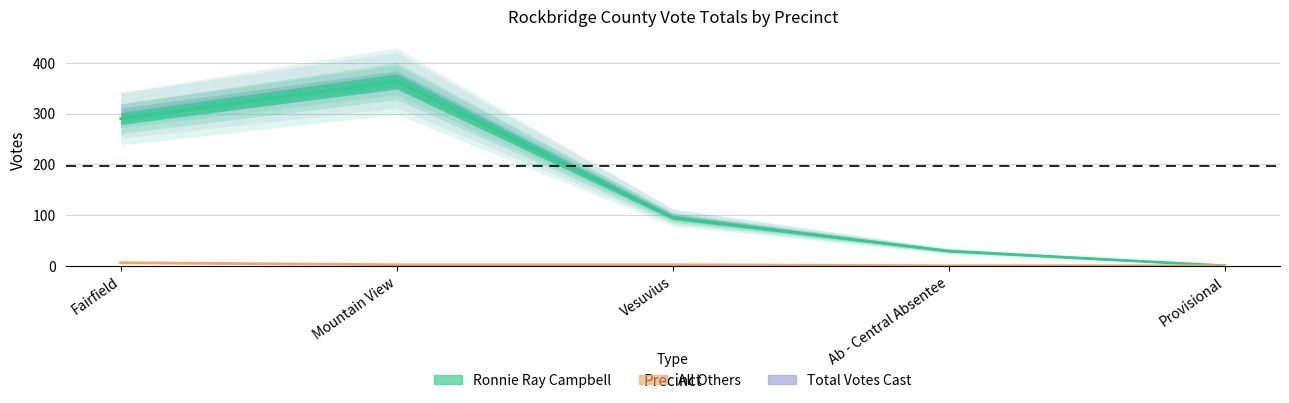

True or false: All Others and Ronnie Ray Campbell cross at least once.

False